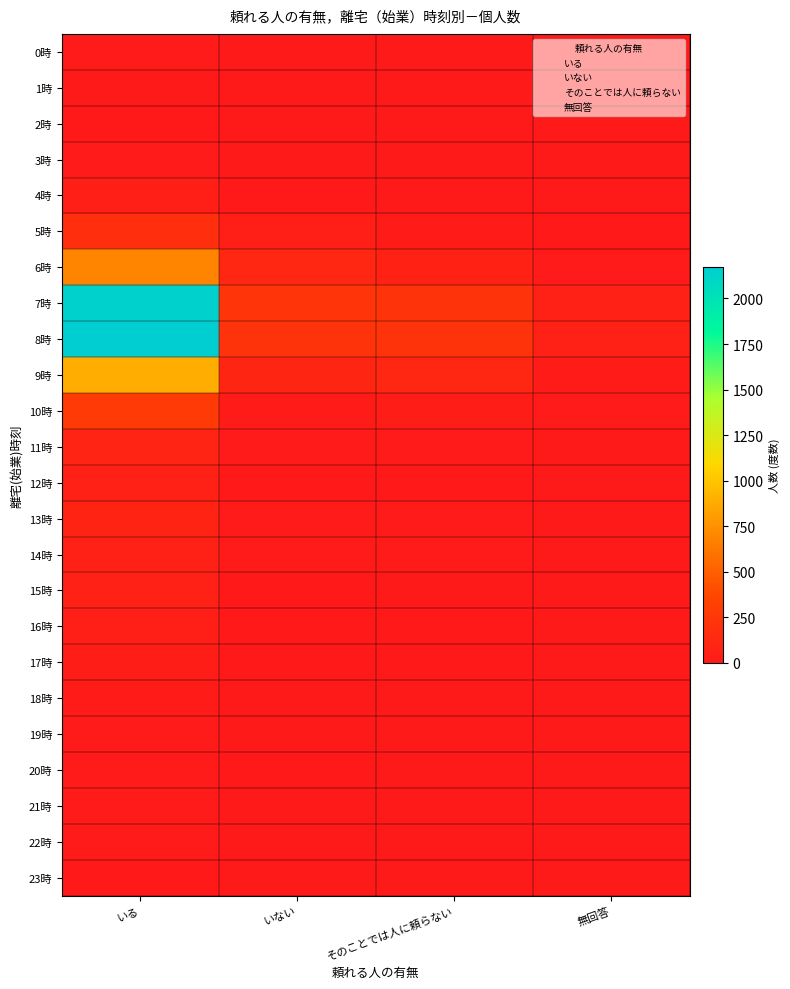

At which category is the sum across all series the highest?

いる